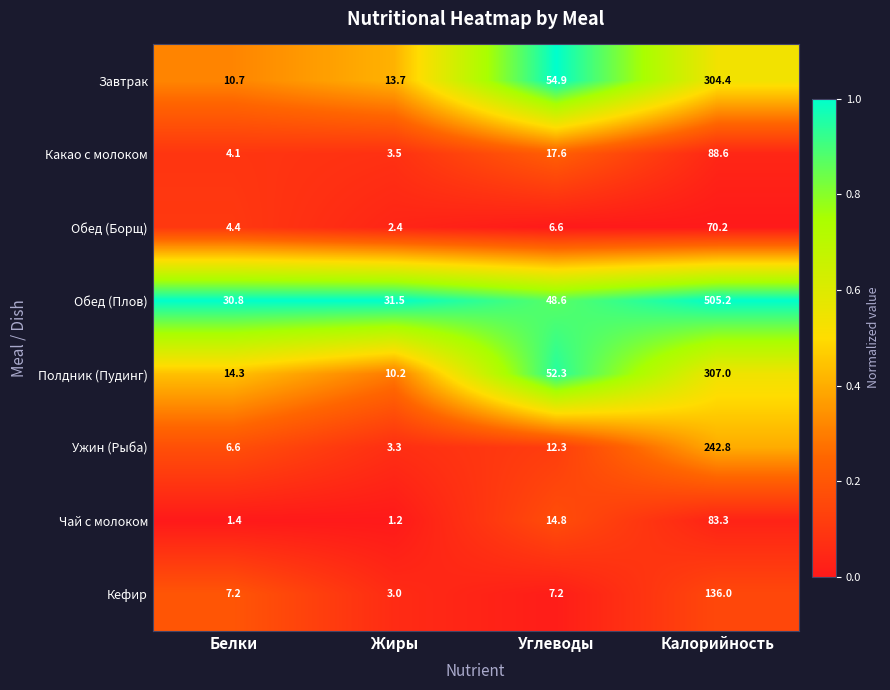

Is the value of Чай с молоком at Калорийность greater than the value of Обед (Борщ) at Углеводы?

Yes